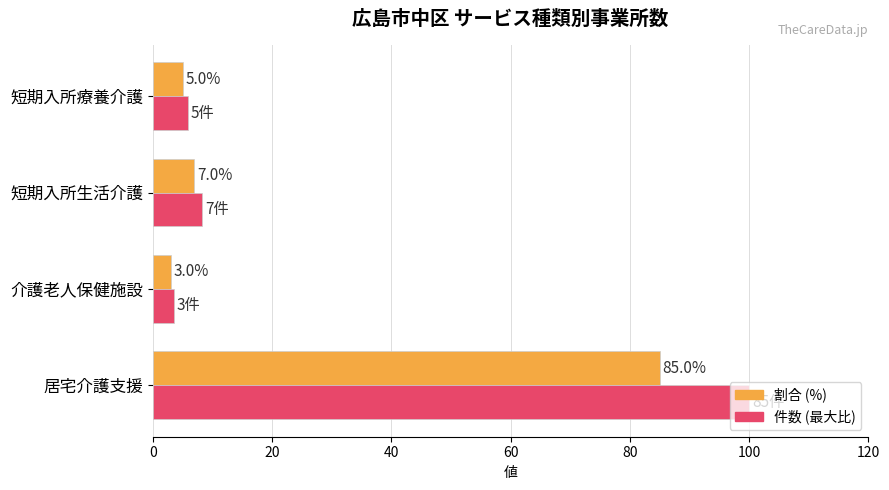

What is the minimum value for 割合 (%)?

3.0